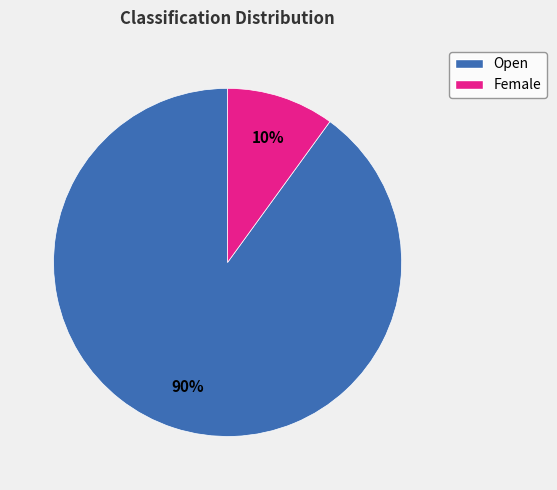

Rank the categories by value from lowest to highest.

Female, Open